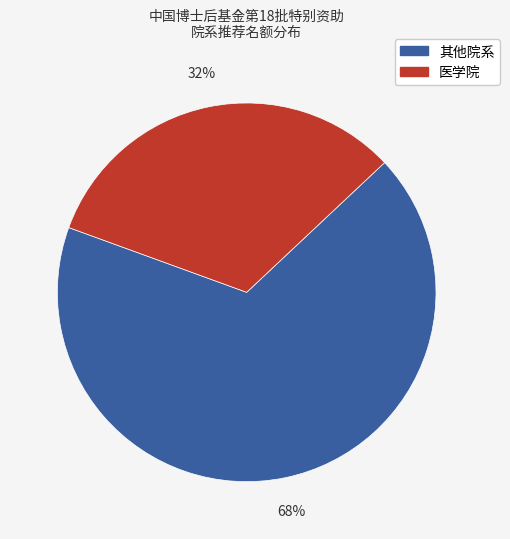

To the nearest percent, what is the average slice percentage?

50%